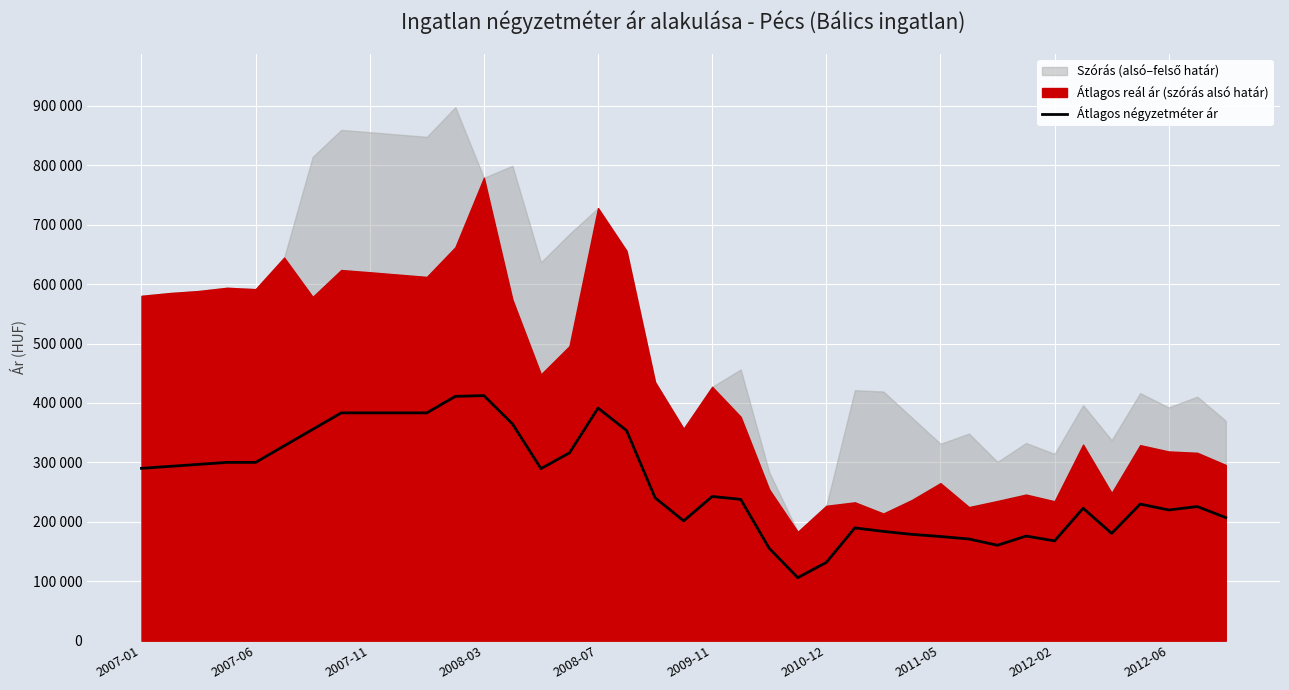

What is the change in value from 20 to 25?

-52882